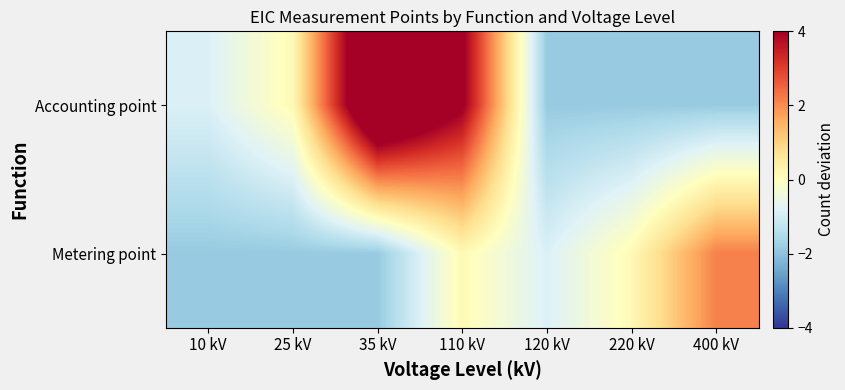

Reading left to right, extract all data points from this chart.

Accounting point: 10 kV=-0.9	25 kV=0.1	35 kV=6.1	110 kV=4.1	120 kV=-1.9	220 kV=-1.9	400 kV=-1.9
Metering point: 10 kV=-1.9	25 kV=-1.9	35 kV=-1.9	110 kV=0.1	120 kV=-0.9	220 kV=0.1	400 kV=2.1